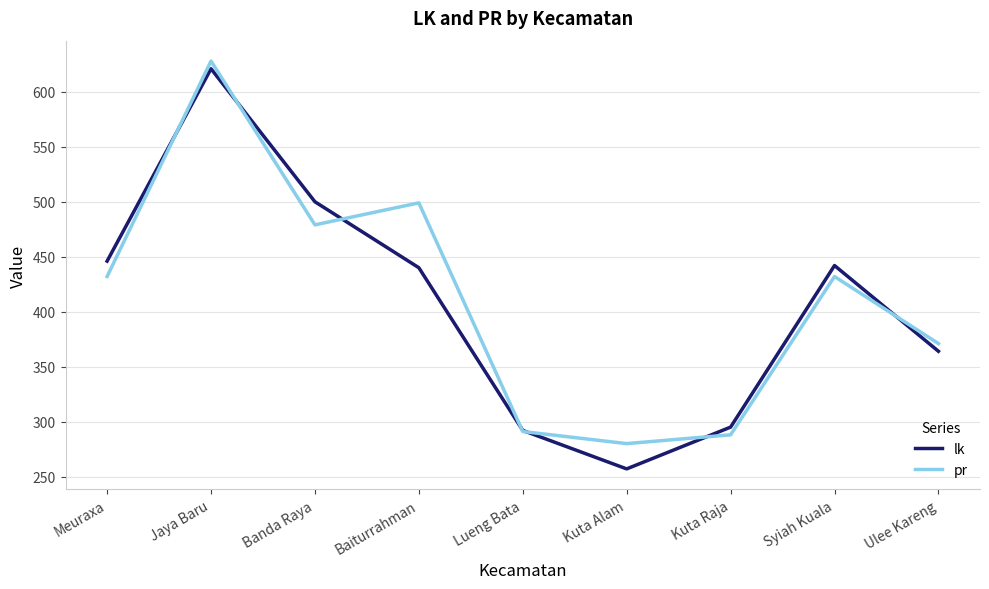

What value does the lk series have at Syiah Kuala, to the nearest 10?

440